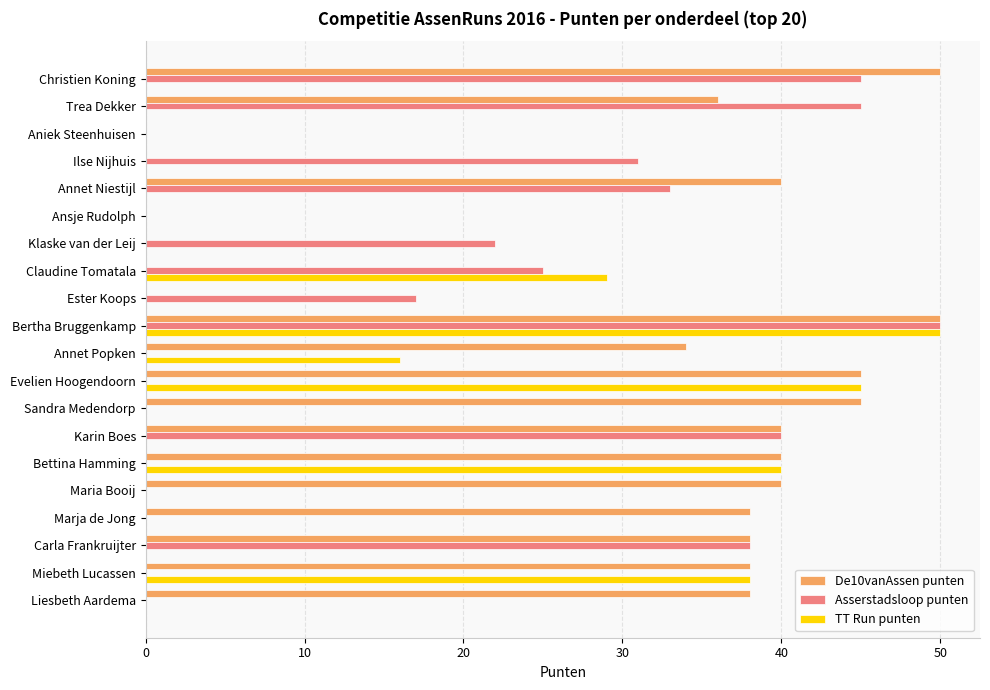

Between Bertha Bruggenkamp and Evelien Hoogendoorn, which series saw the biggest shift?

Asserstadsloop punten